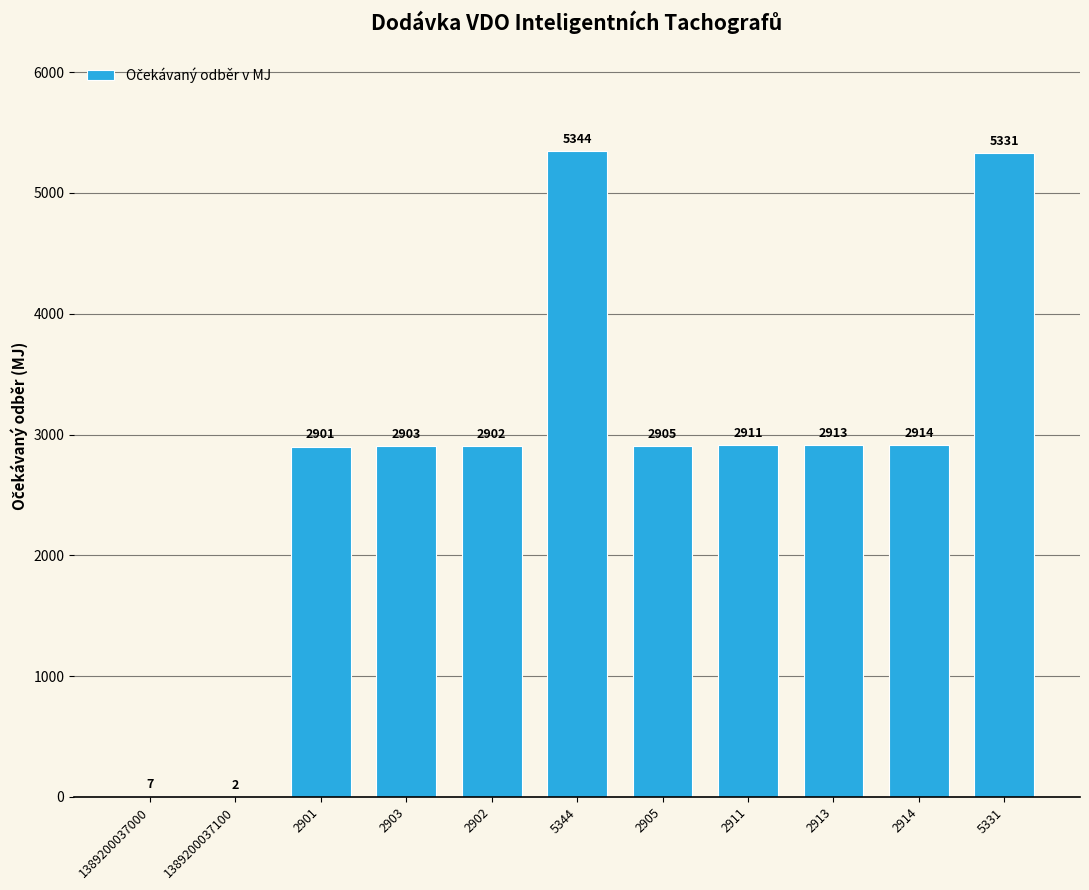

Reading right to left, list all the values displayed in this chart.

5331=5331	2914=2914	2913=2913	2911=2911	2905=2905	5344=5344	2902=2902	2903=2903	2901=2901	1389200037100=2	1389200037000=7